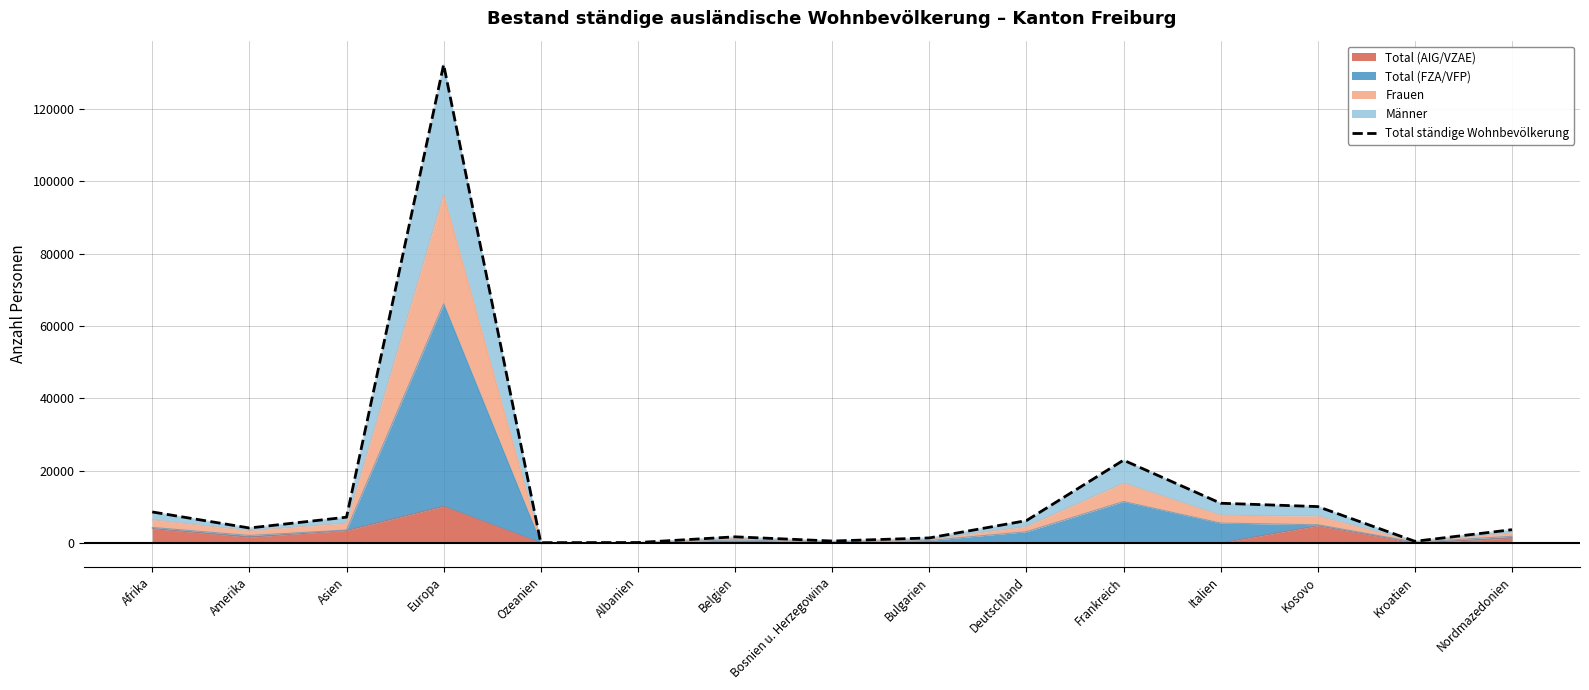

Reading left to right, list all the values displayed in this chart.

8574	4136	7124	132320	78	116	1694	532	1388	6176	22898	10984	10058	454	3670